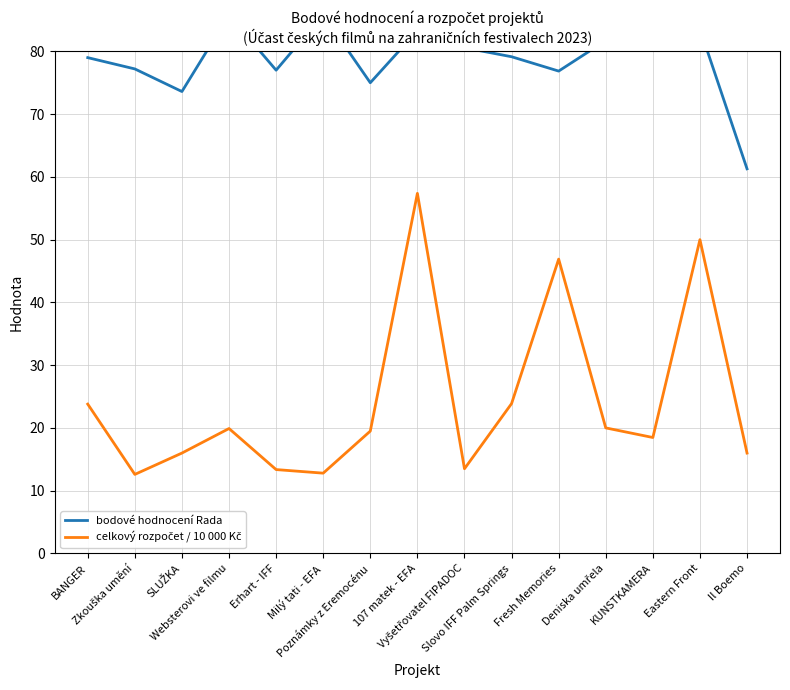

True or false: celkový rozpočet / 10 000 Kč and bodové hodnocení Rada cross at least once.

False